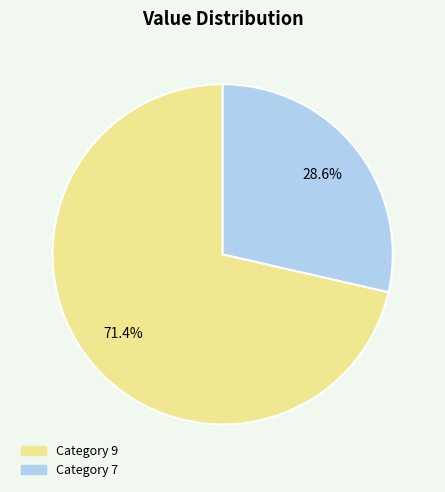

Count the number of slices in the pie.

2